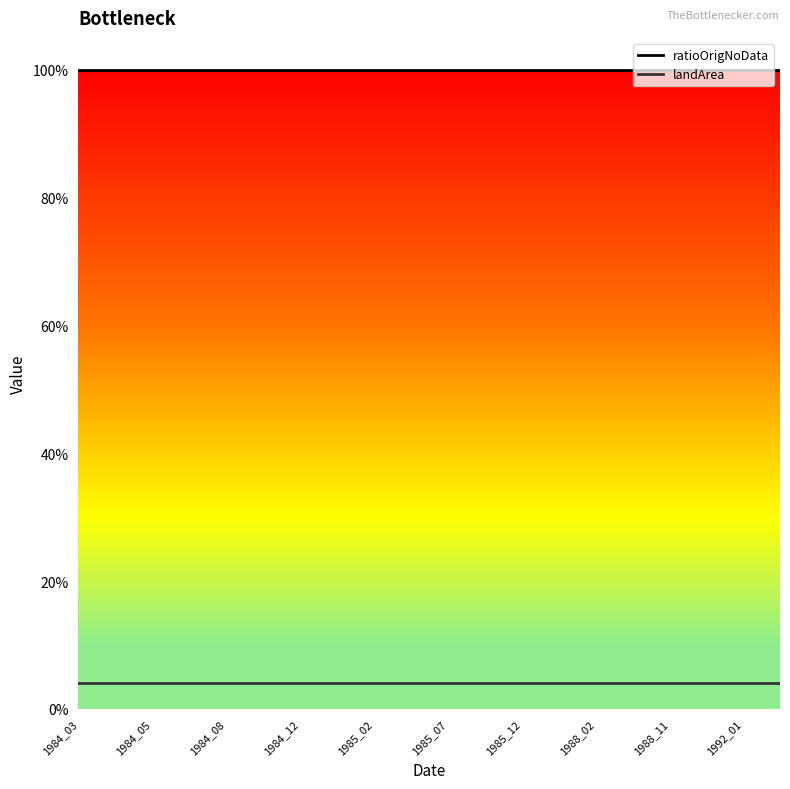

Does the chart display data point markers on the line(s)?

No